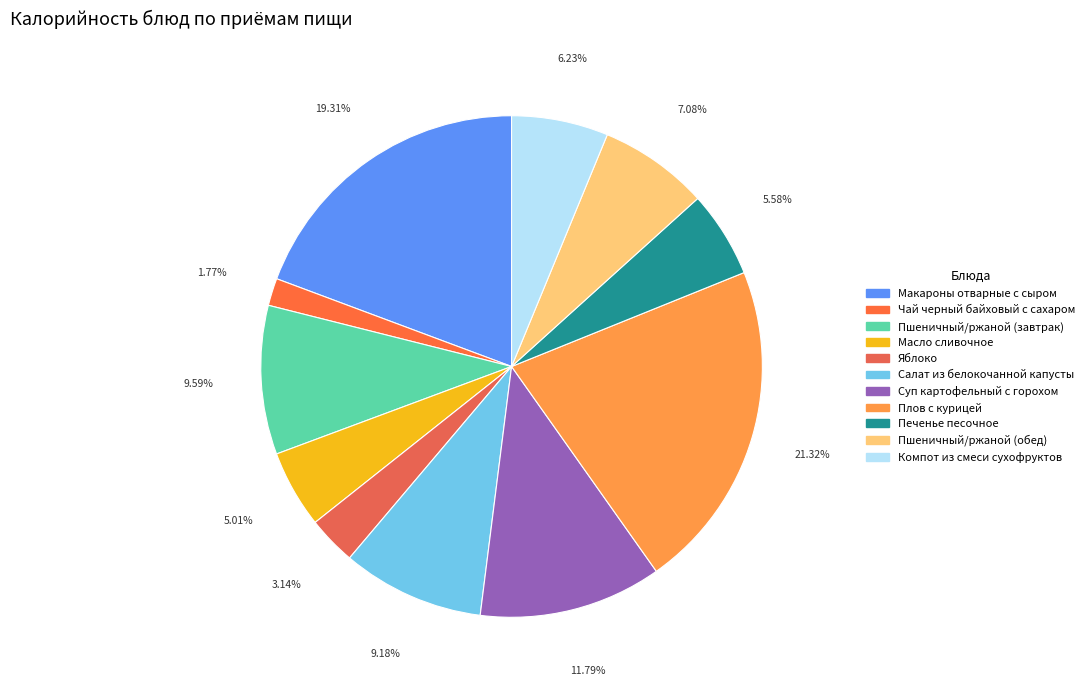

The Плов с курицей slice represents 21% of the pie. True or false?

True